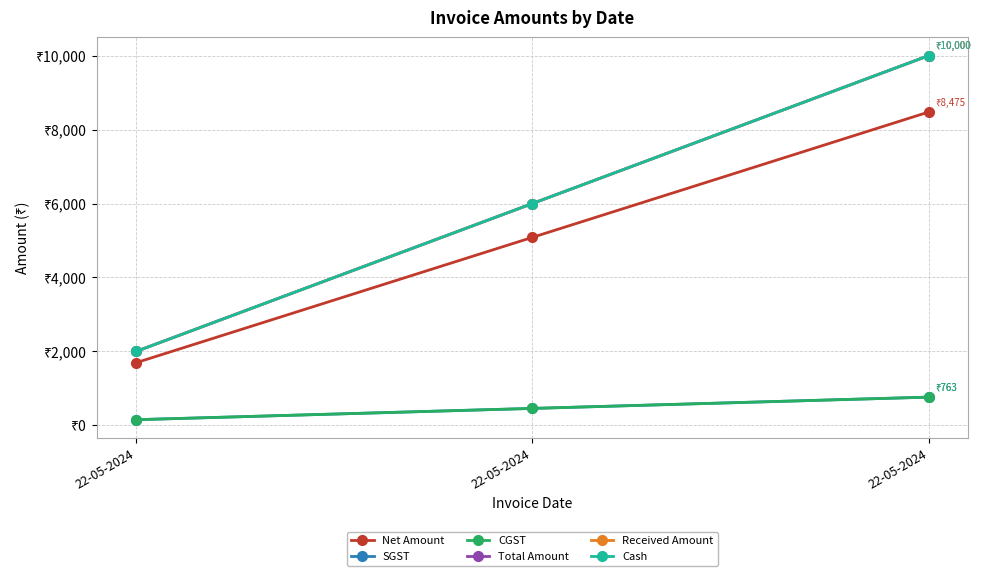

How many distinct data groups are displayed?

6